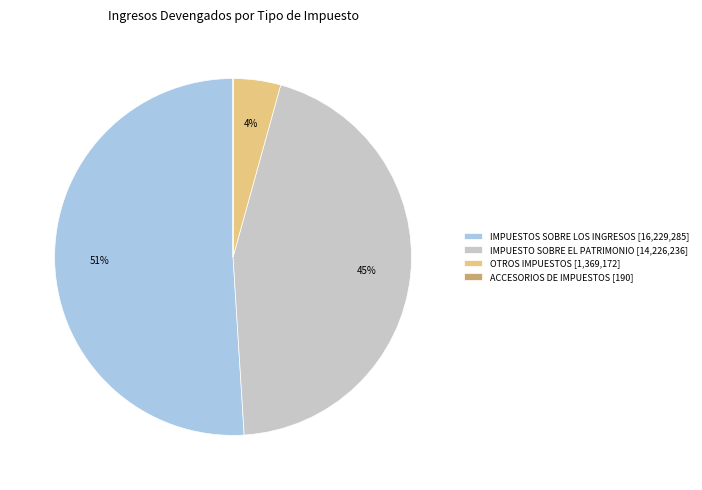

To the nearest percent, what portion does OTROS IMPUESTOS [1,369,172] represent?

4%